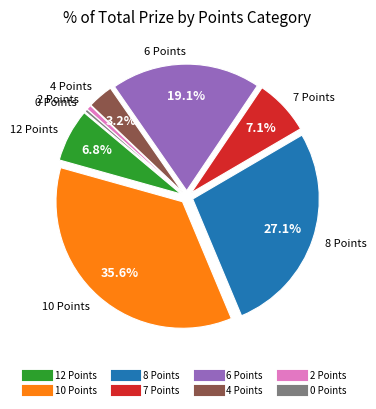

To the nearest percent, what is the difference between the largest and smallest slice percentages?

35%